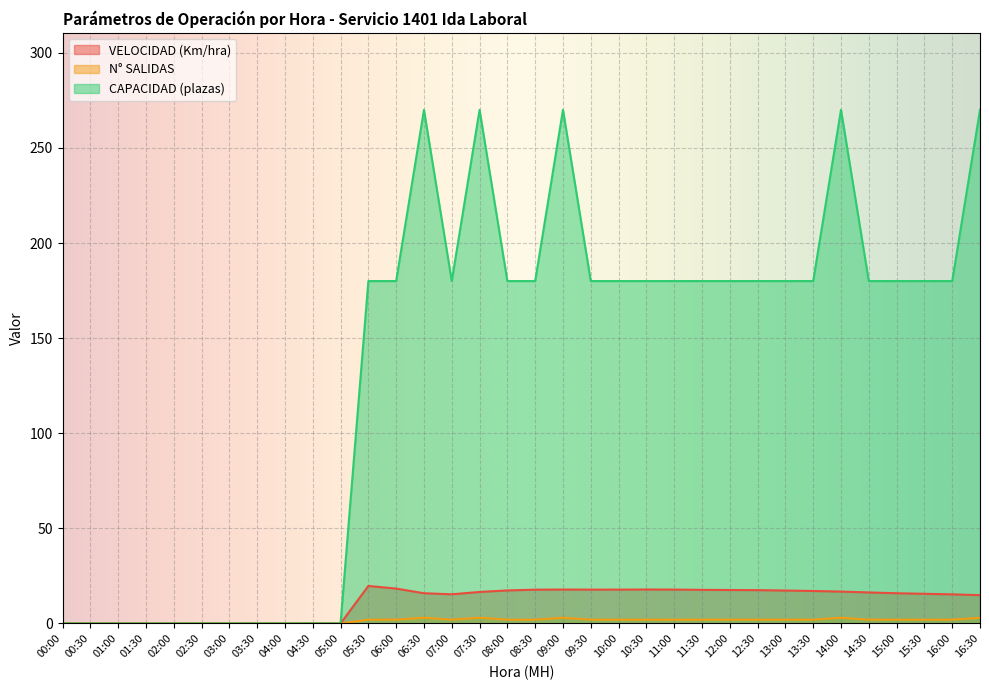

True or false: N° SALIDAS and VELOCIDAD (Km/hra) cross at least once.

False